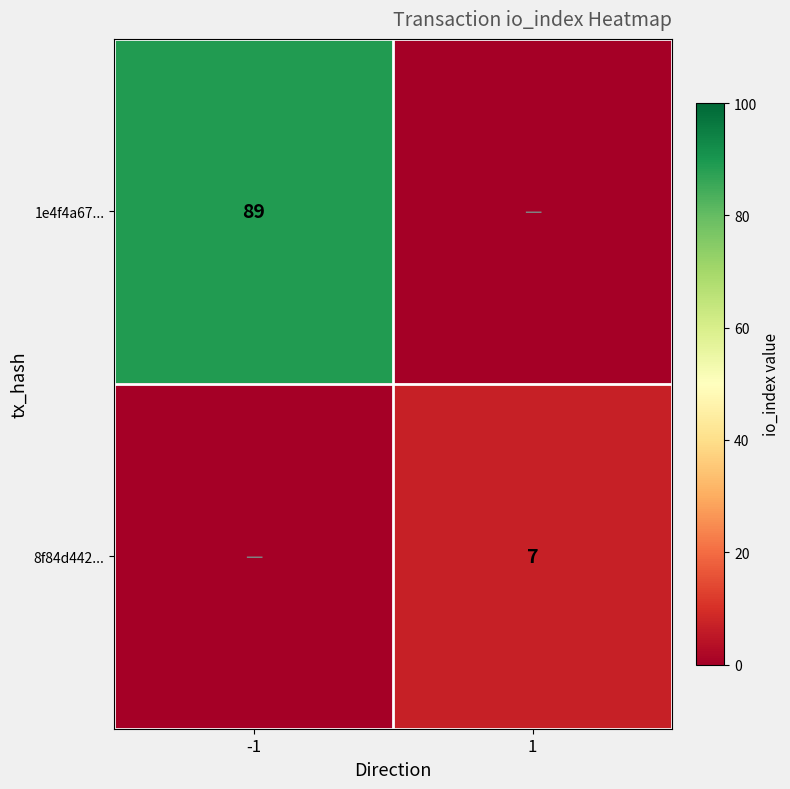

The 8f84d442... series shows 2 at 1. True or false?

False